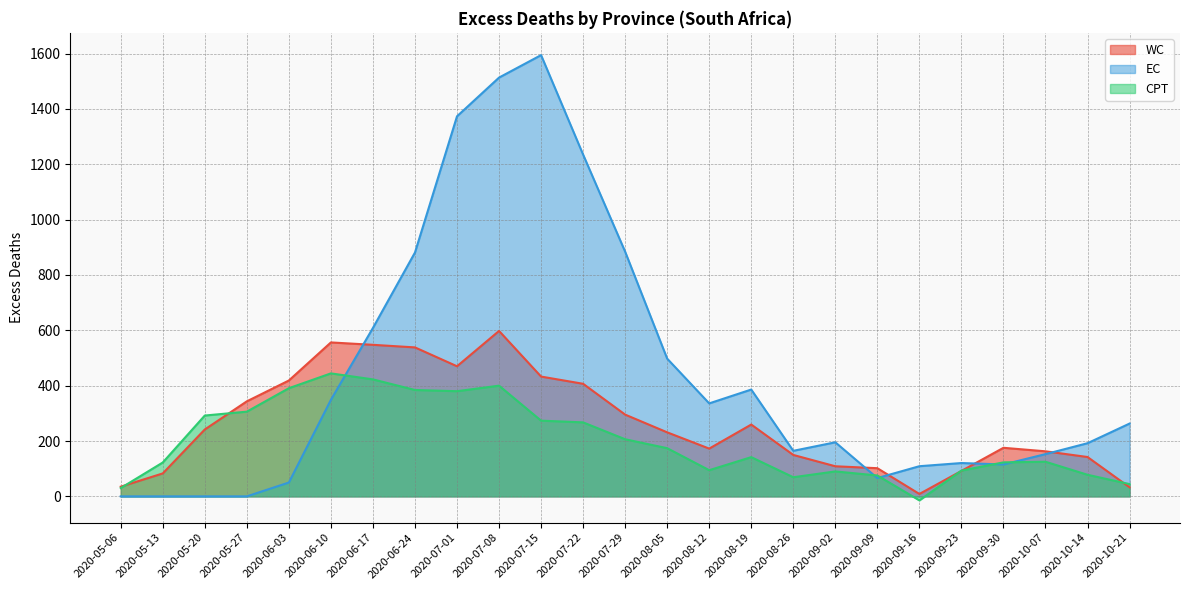

At which category is the sum across all series the highest?

2020-07-08